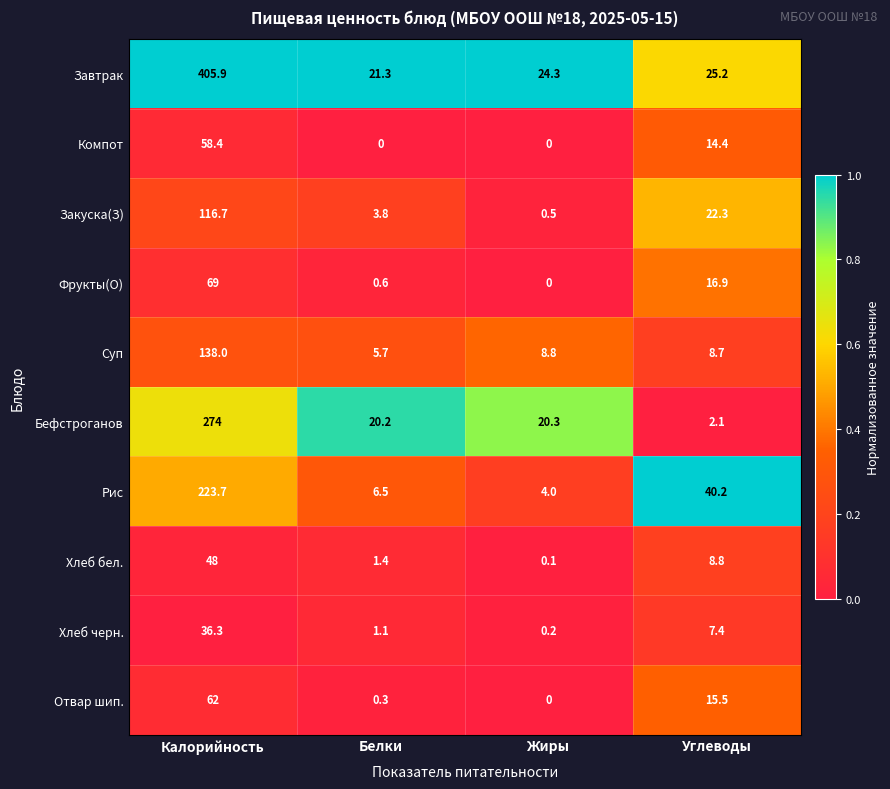

What is the sum of all Отвар шип. values?

77.8